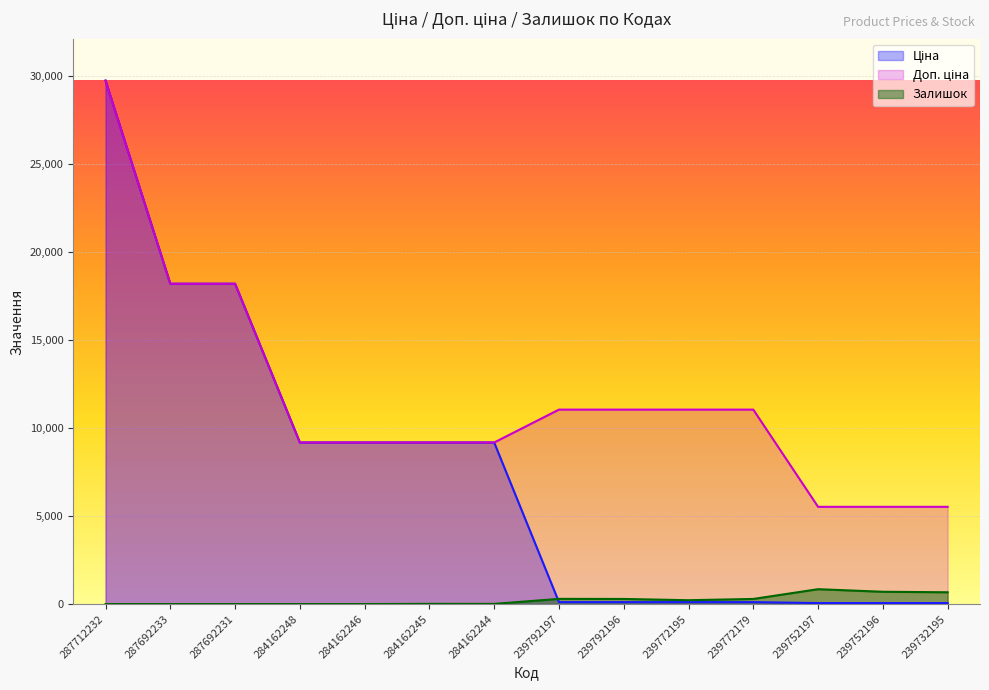

How many categories are shown in the chart?

14